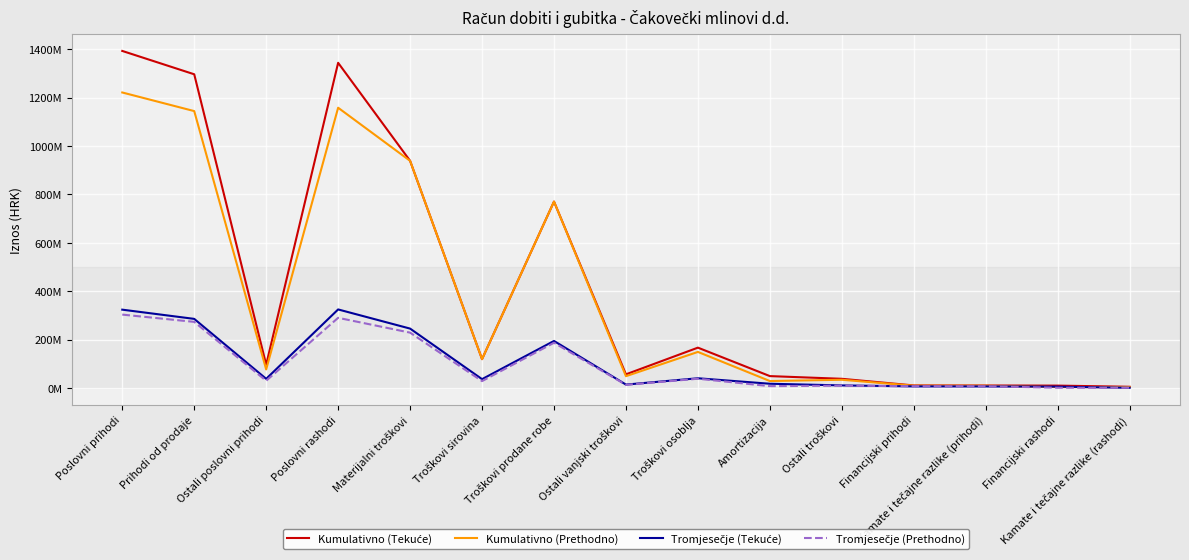

Does the chart display data point markers on the line(s)?

No